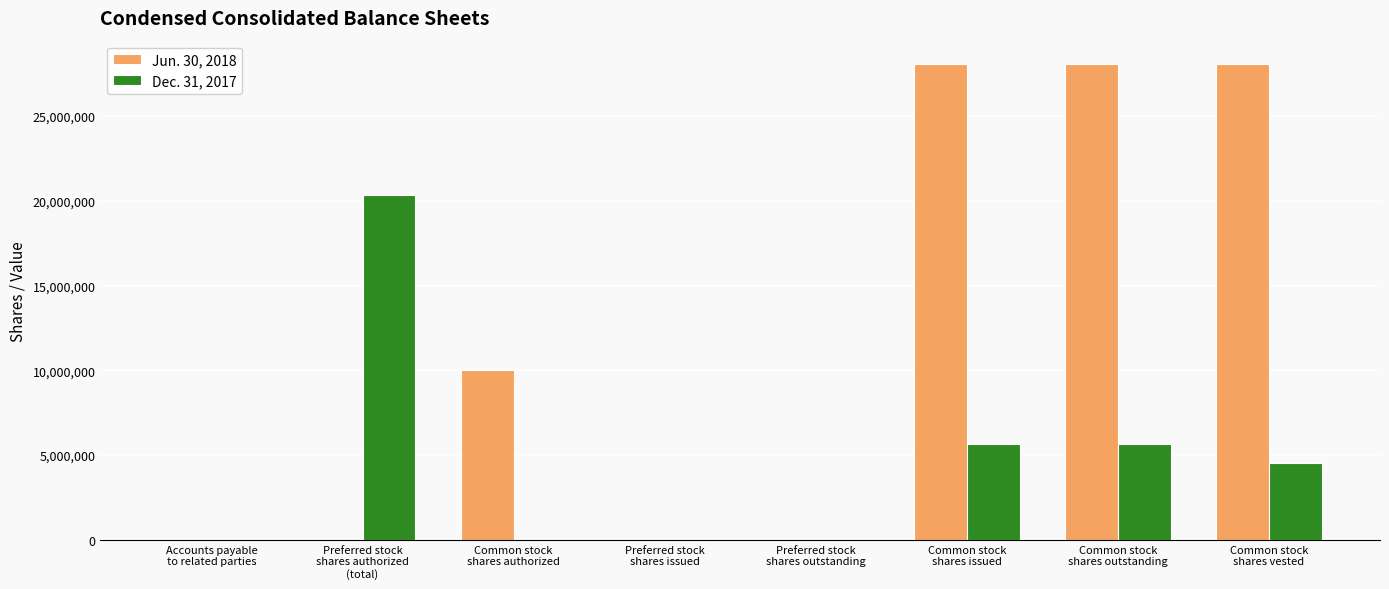

Between Preferred stock
shares authorized
(total) and Common stock
shares outstanding, which series saw the biggest shift?

Jun. 30, 2018